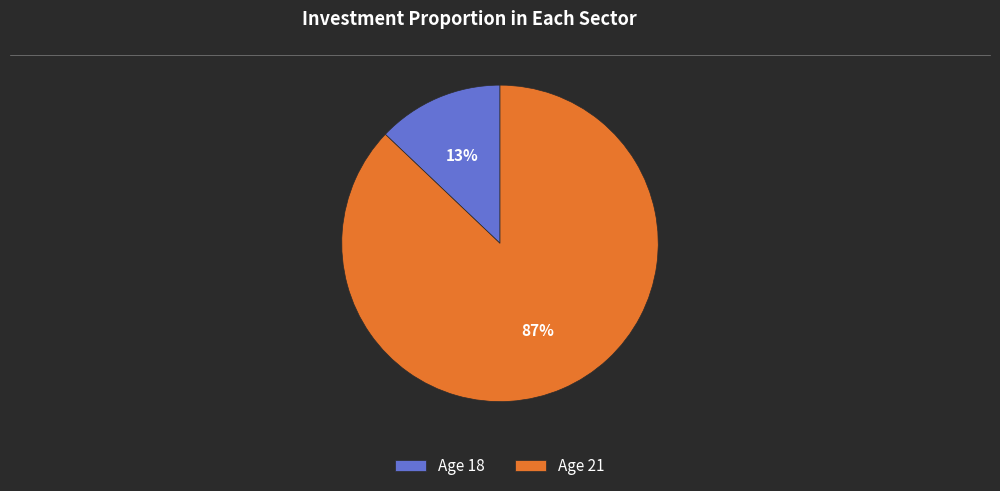

How many segments does this pie chart have?

2